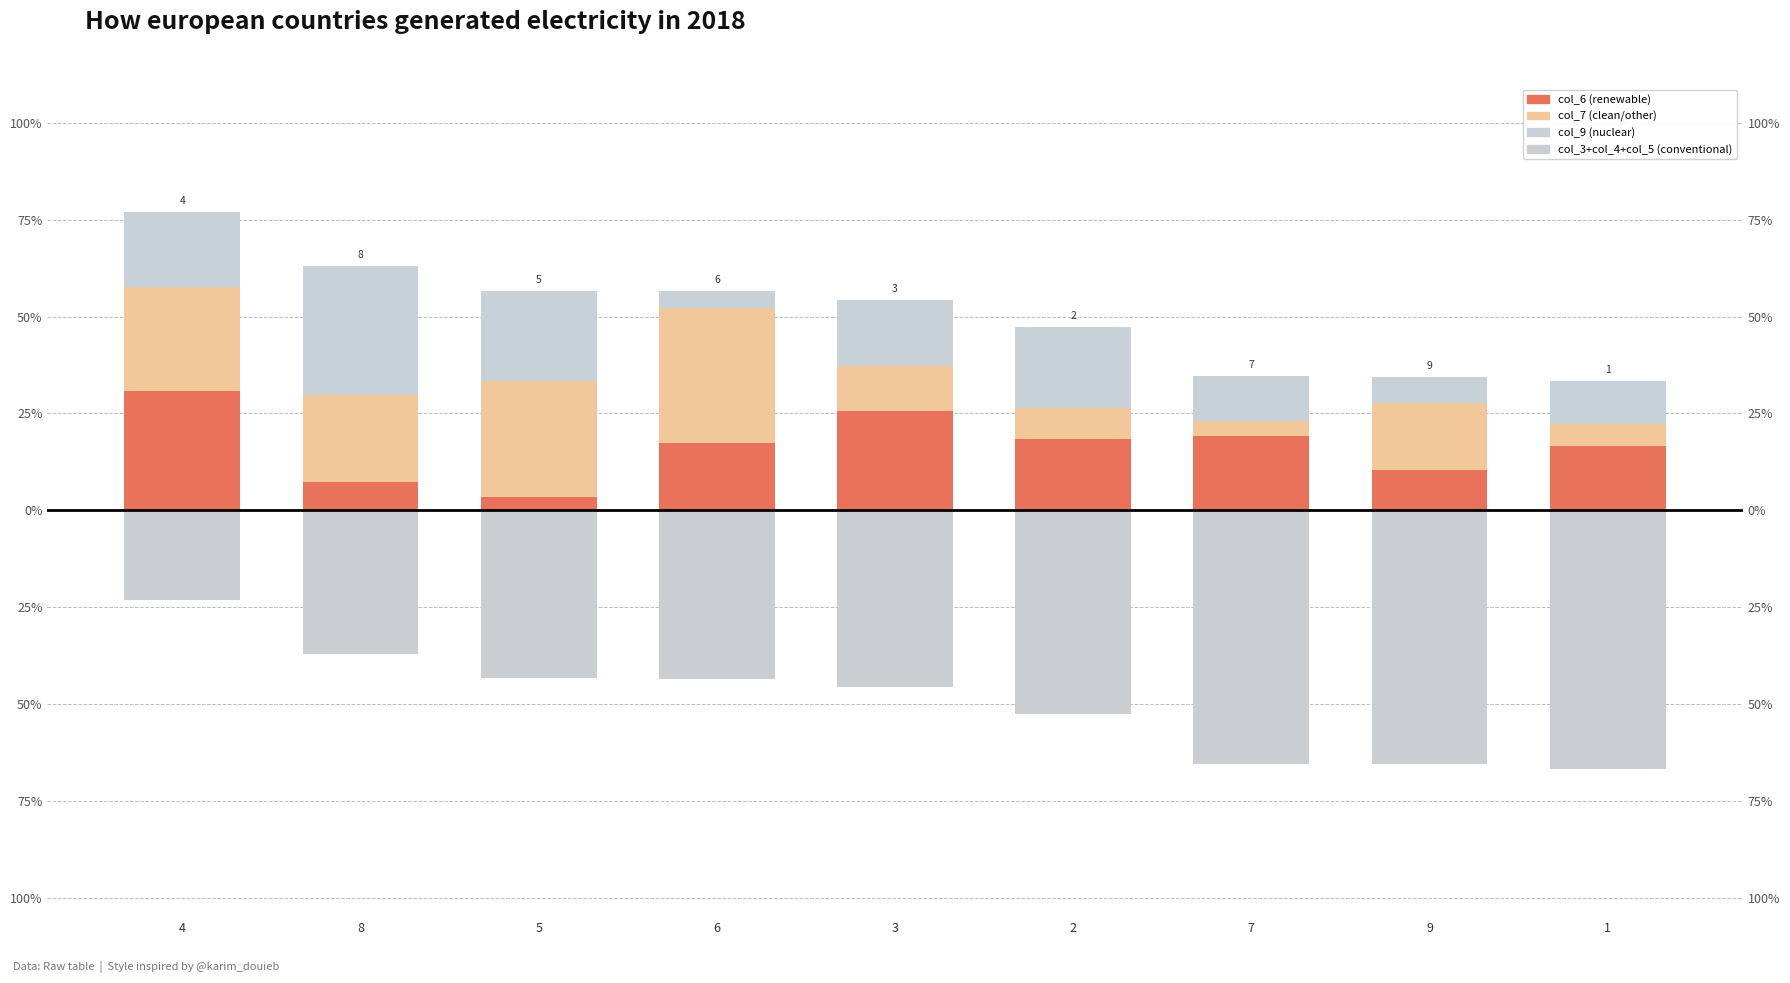

What is the difference between the second highest and second lowest values in the col_9 series?

16.4